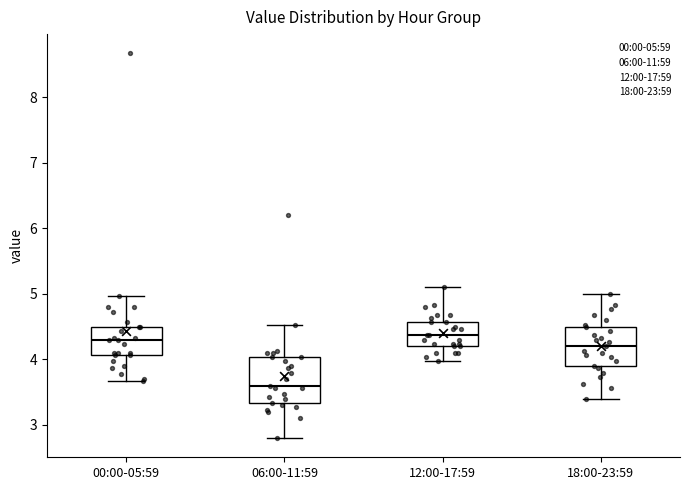

Comparing the boxes themselves (not the whiskers), which one is the tallest?

06:00-11:59